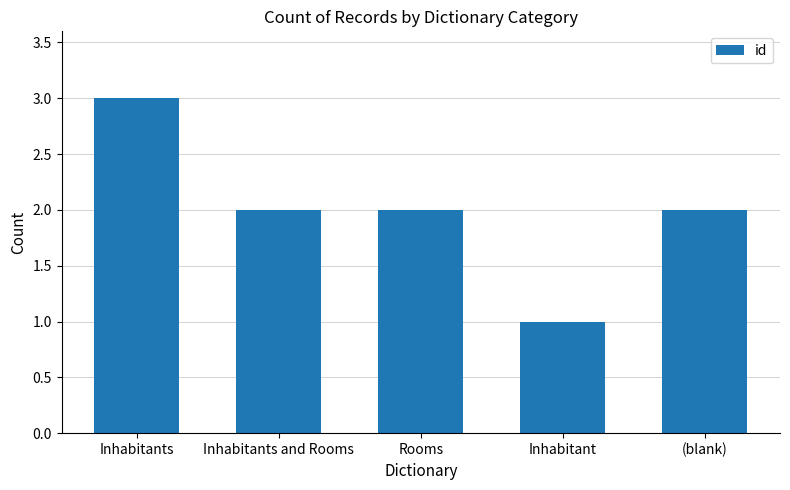

What is the approximate value at (blank)?

2